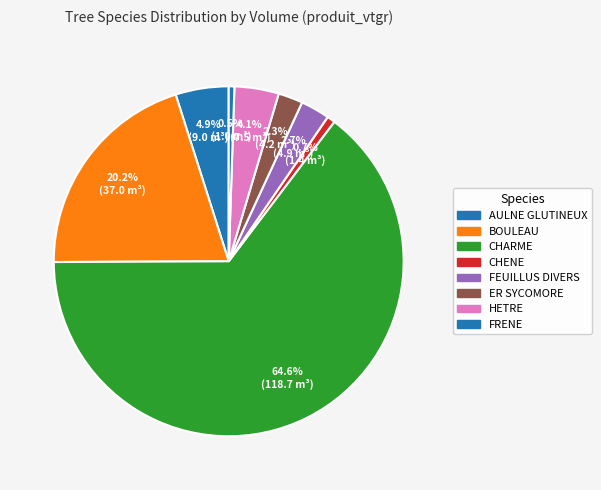

Is there a majority slice in this chart?

Yes